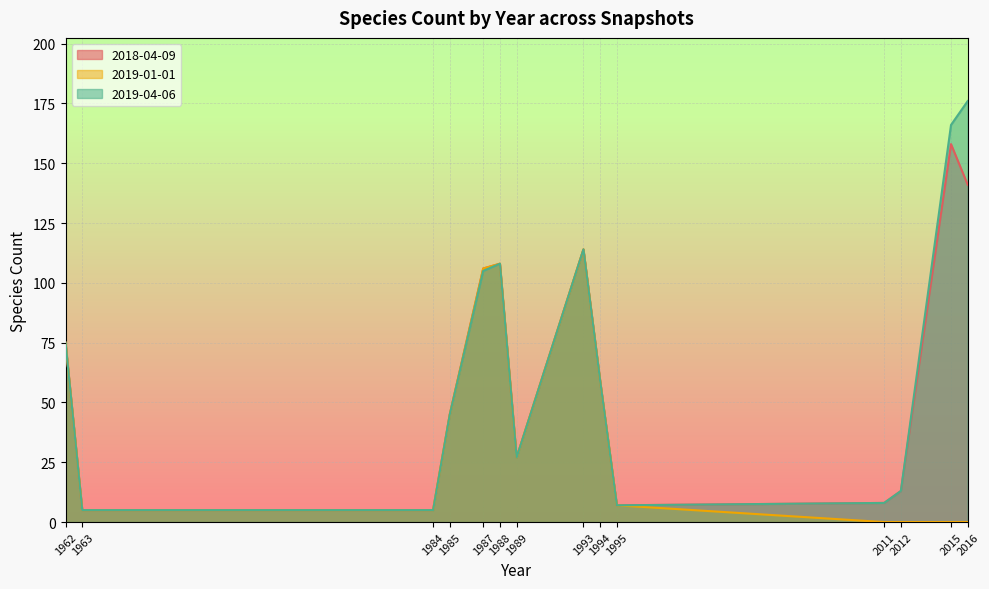

Where is the first local maximum for 2019-01-01?

1988